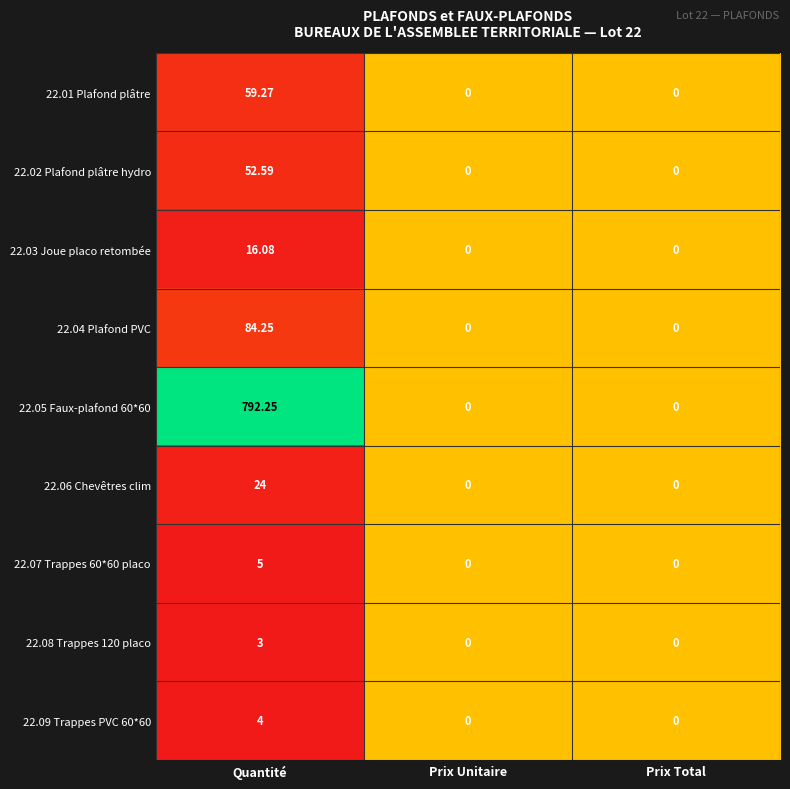

Which series has the widest spread of values?

22.05 Faux-plafond 60*60